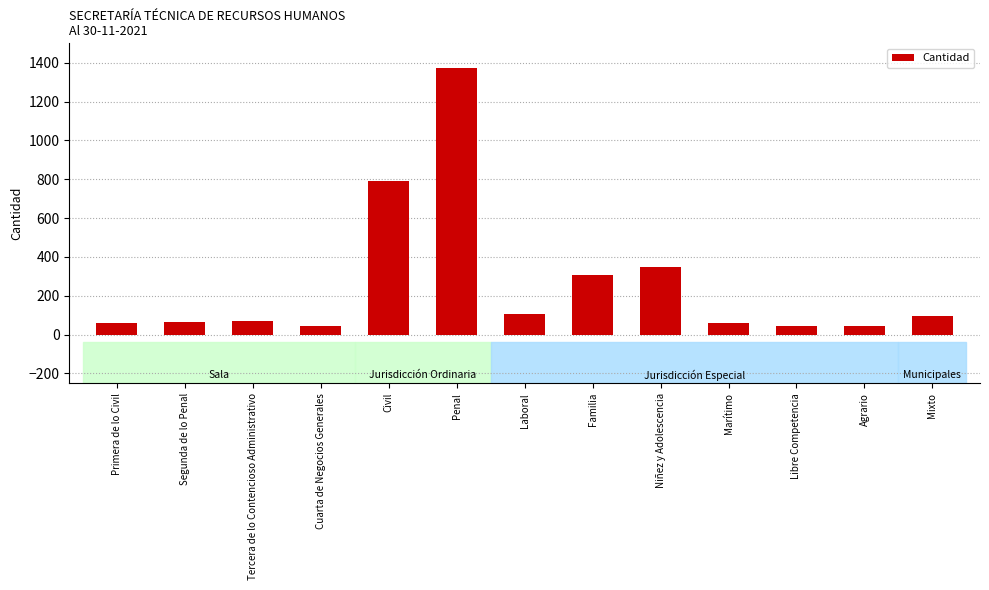

The value at Agrario is 45. True or false?

True